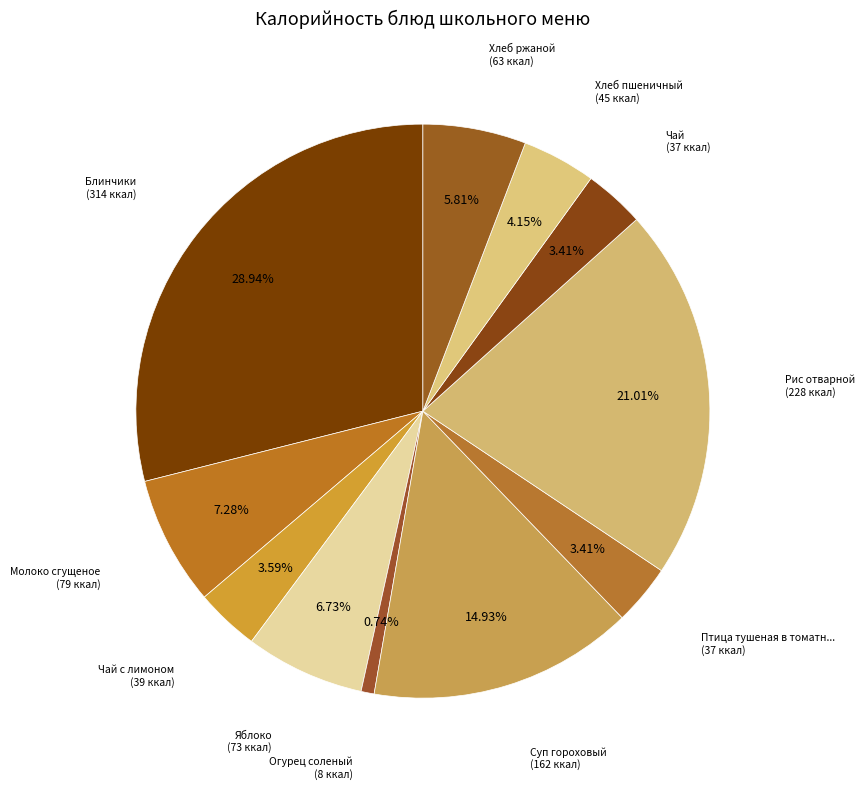

How many segments does this pie chart have?

11